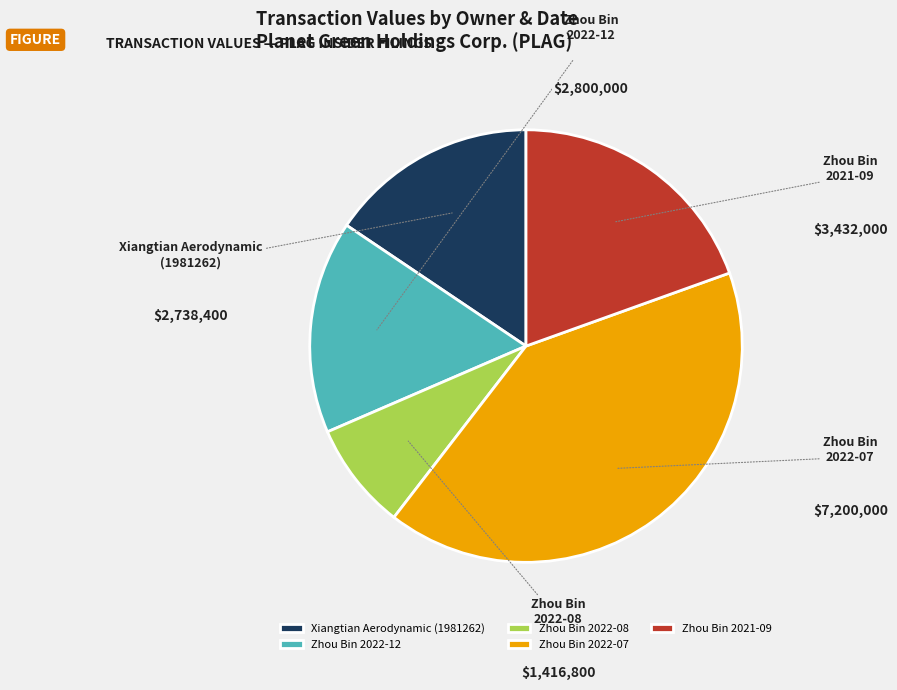

To the nearest percent, what is the average slice percentage?

20%